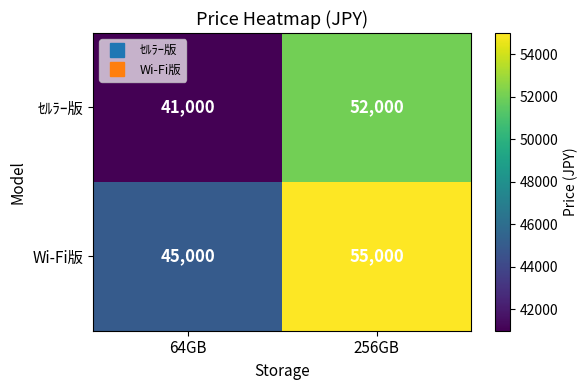

How many data points in Wi-Fi版 are less than 55000?

1